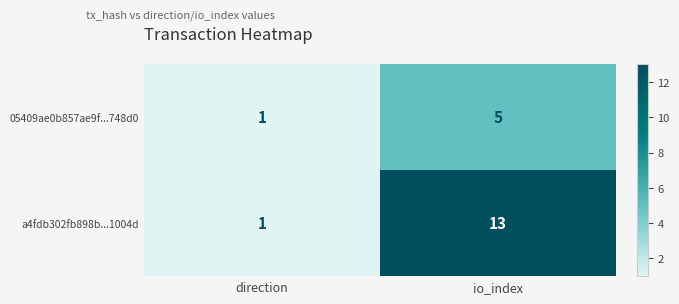

How many distinct data groups are displayed?

2